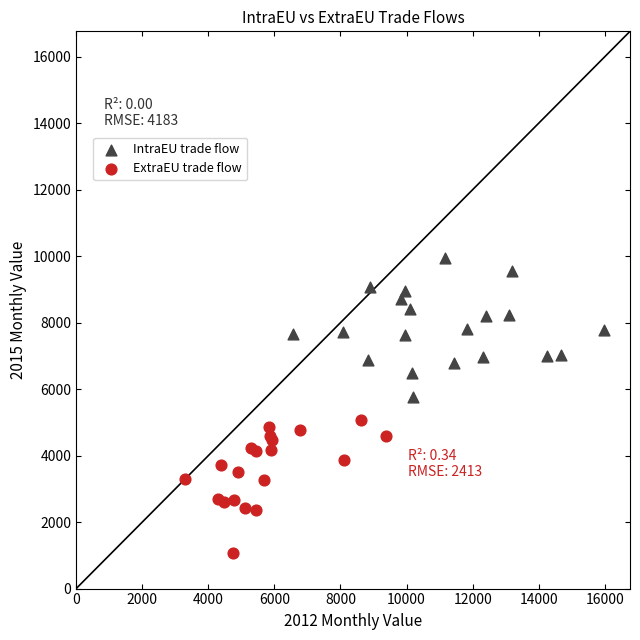

Which series reaches the minimum Y coordinate?

ExtraEU trade flow